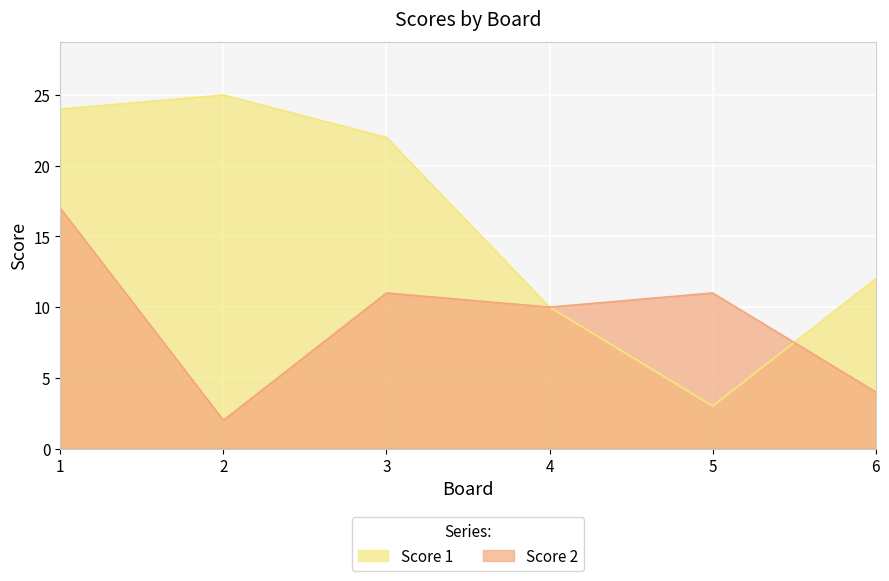

At which category does Score 2 reach its first local peak?

3